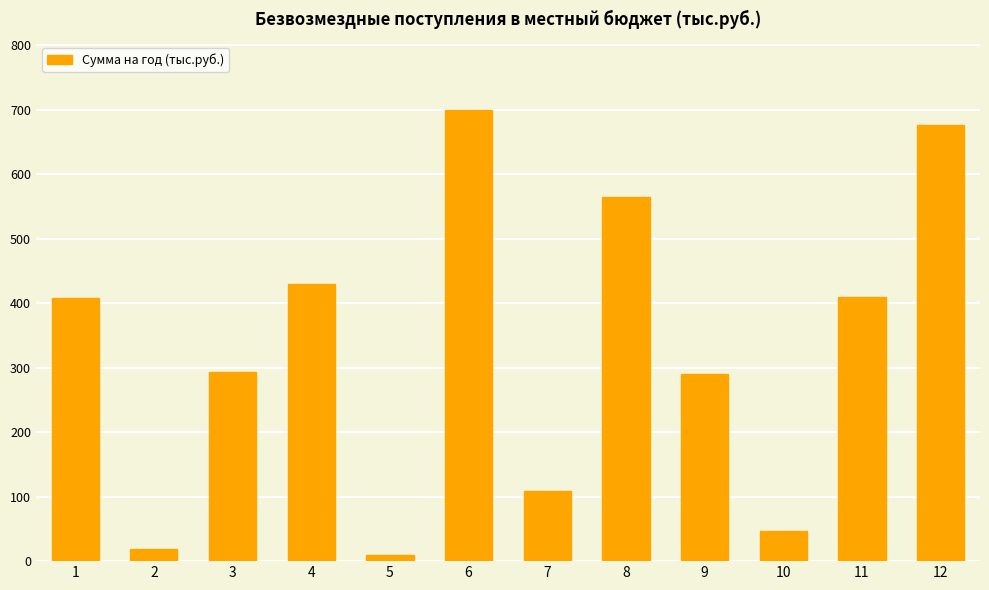

What is the greatest value displayed?

700.0